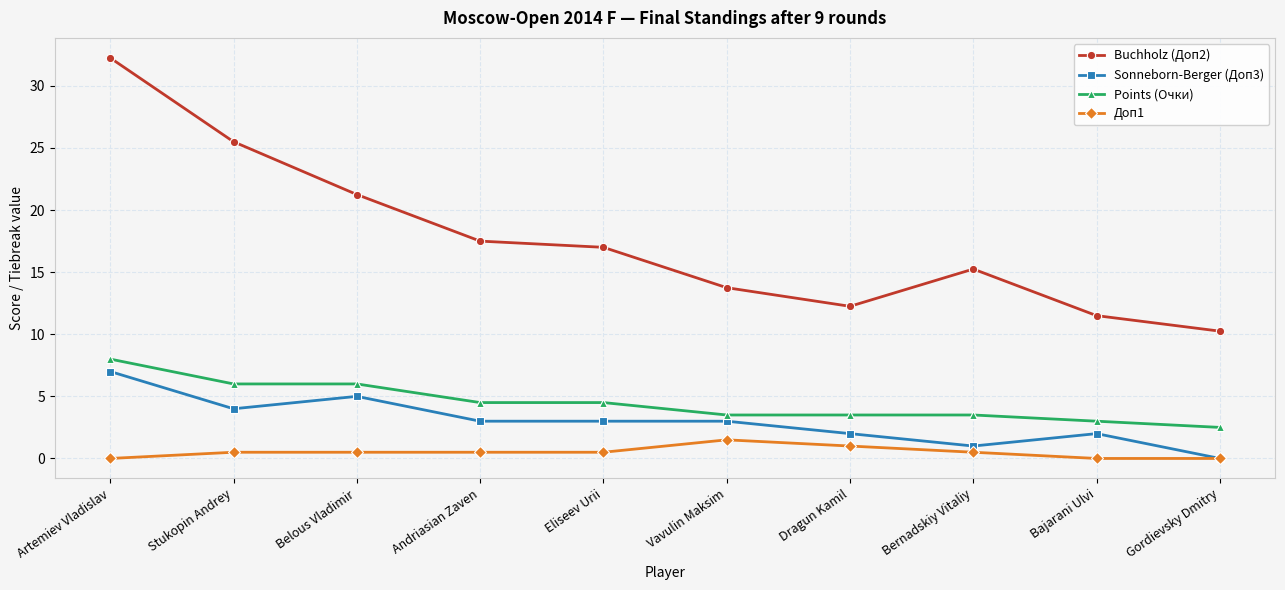

What is the minimum value for Points (Очки)?

2.5